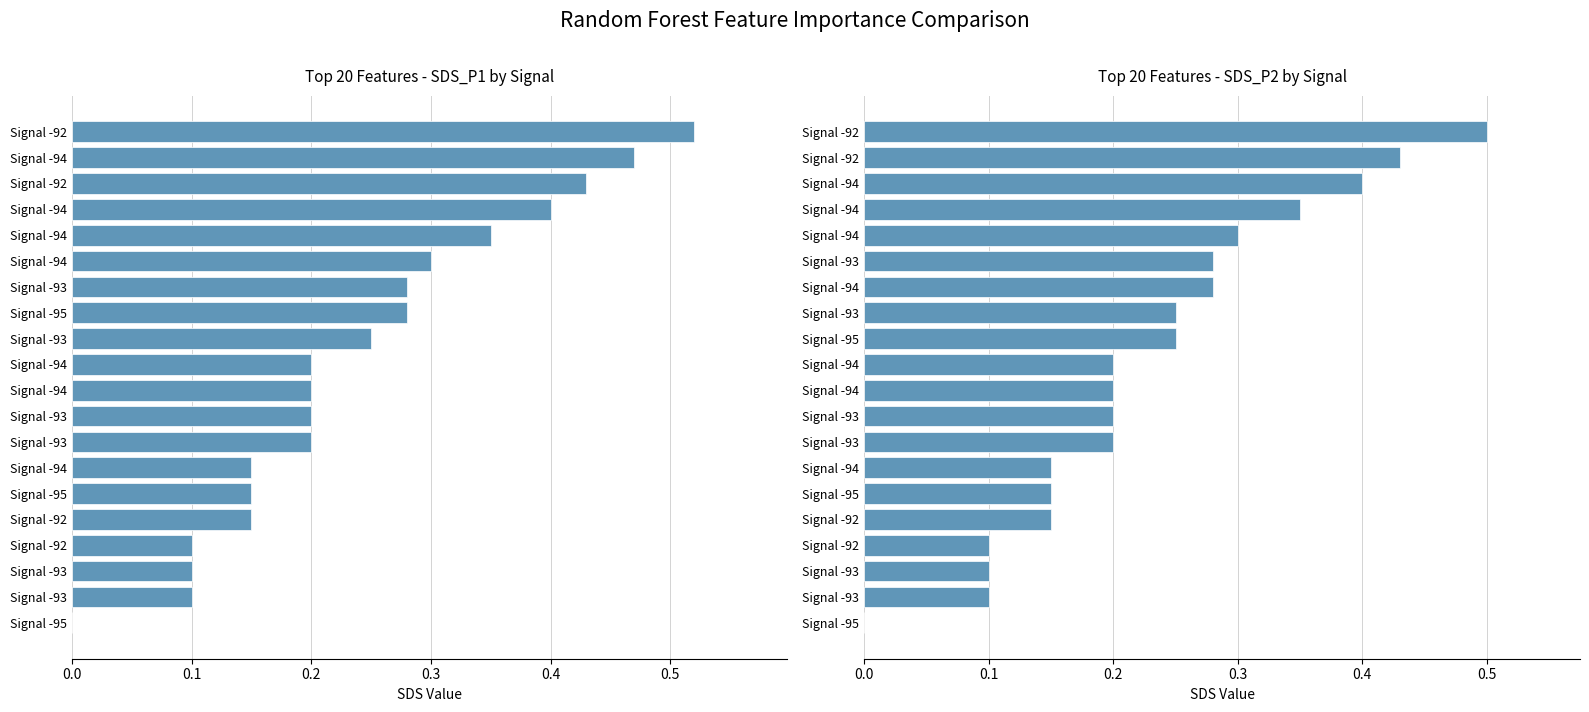

Which series has the largest range (max minus min)?

SDS_P1